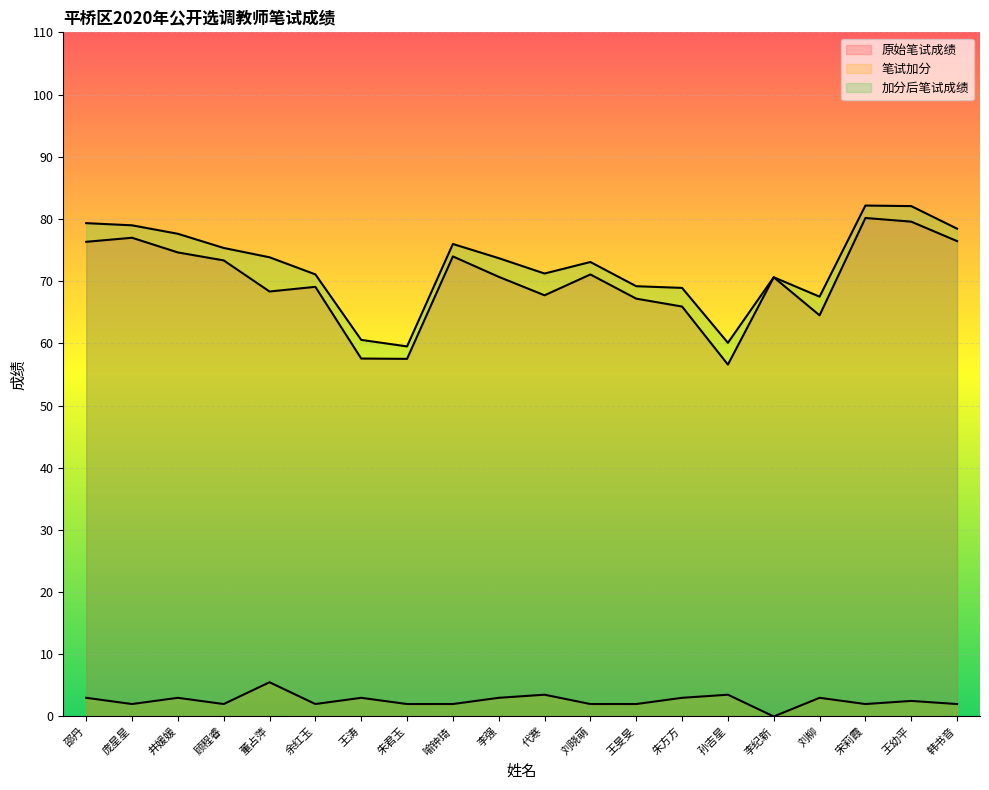

Is it true that 笔试加分 equals 3.0 at 刘柳?

True